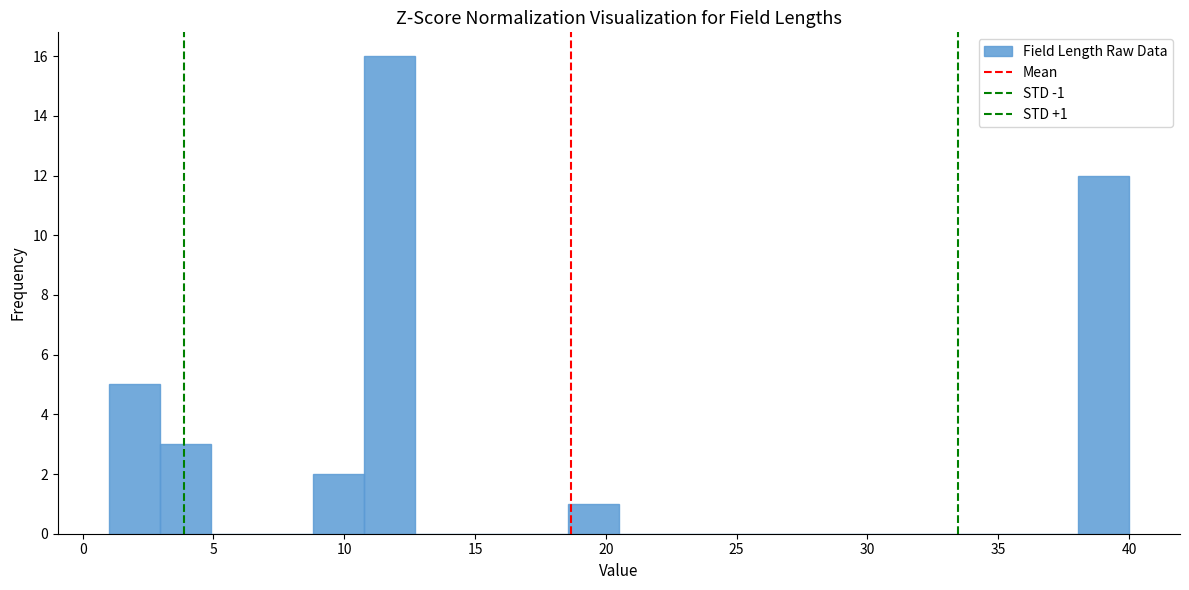

Around what value on the x-axis is the tallest bar? Give the approximate position of its centre, as read against the axis.

11.5